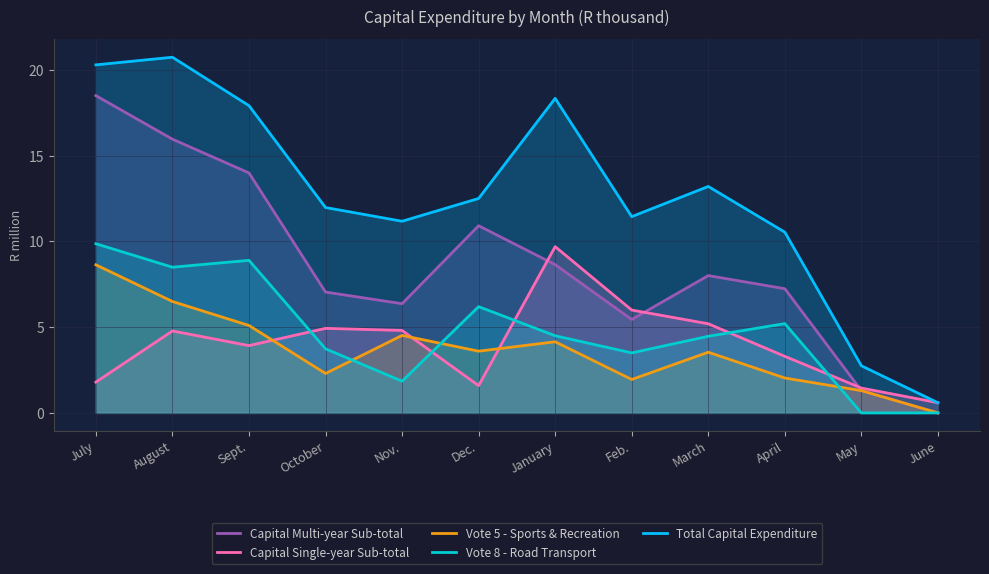

What is the highest value of the Capital Multi-year Sub-total series?

18.5